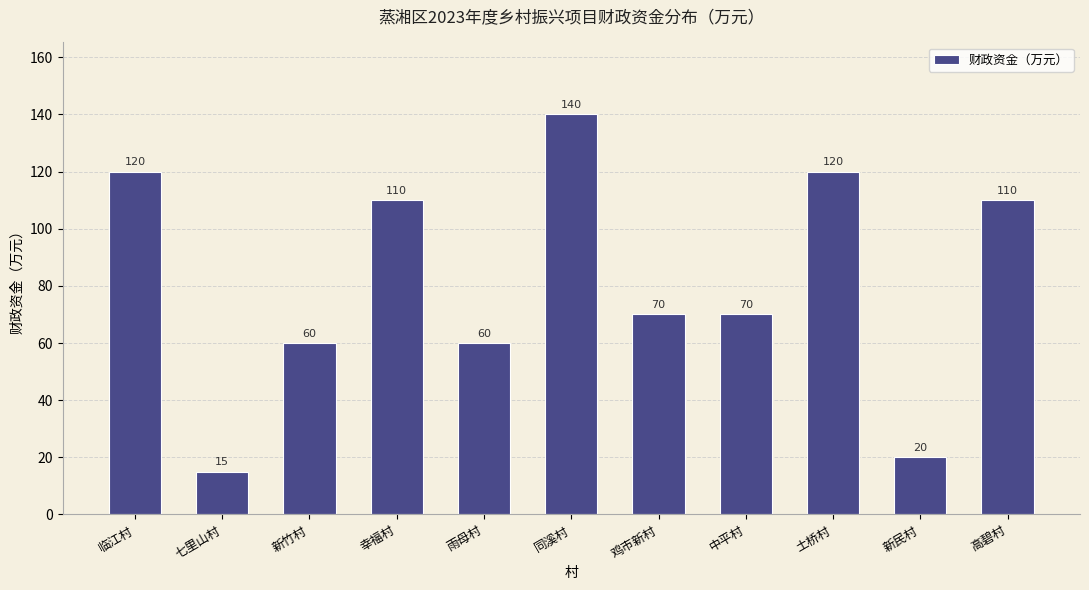

Where does the data first go above 70?

临江村